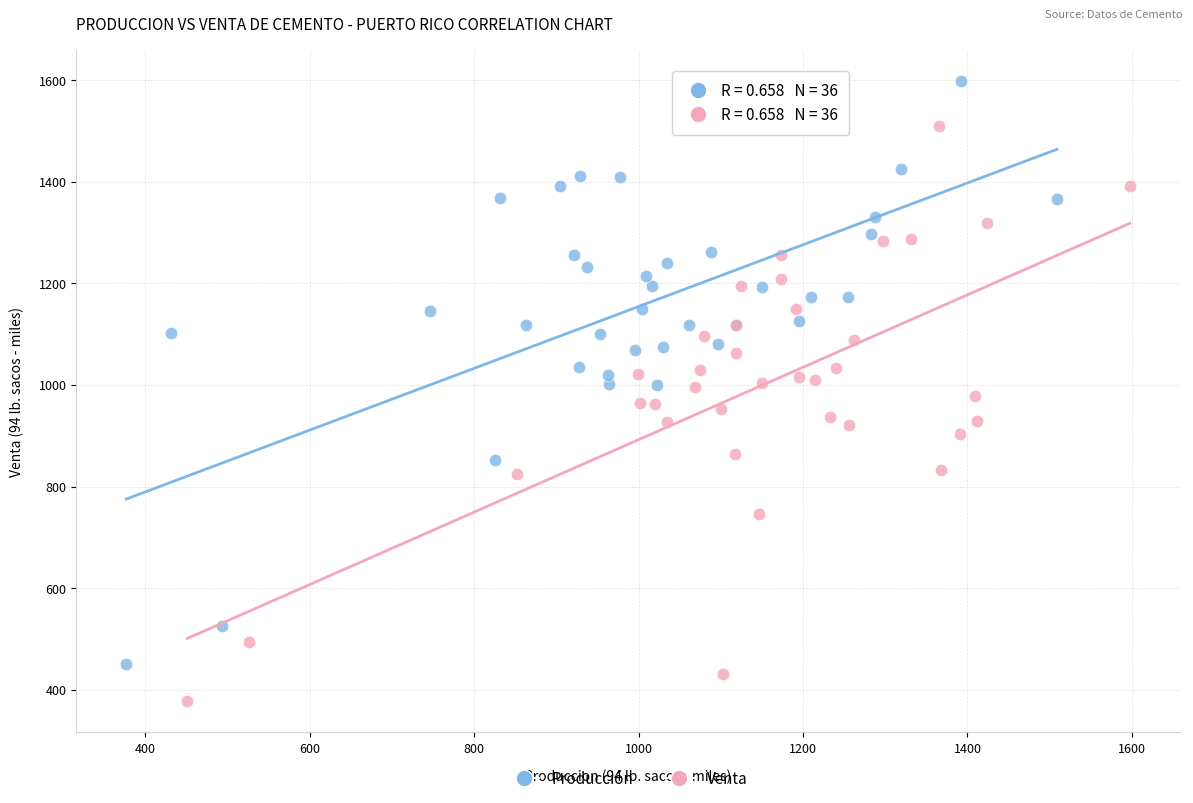

Which series reaches the maximum Y coordinate?

Producción